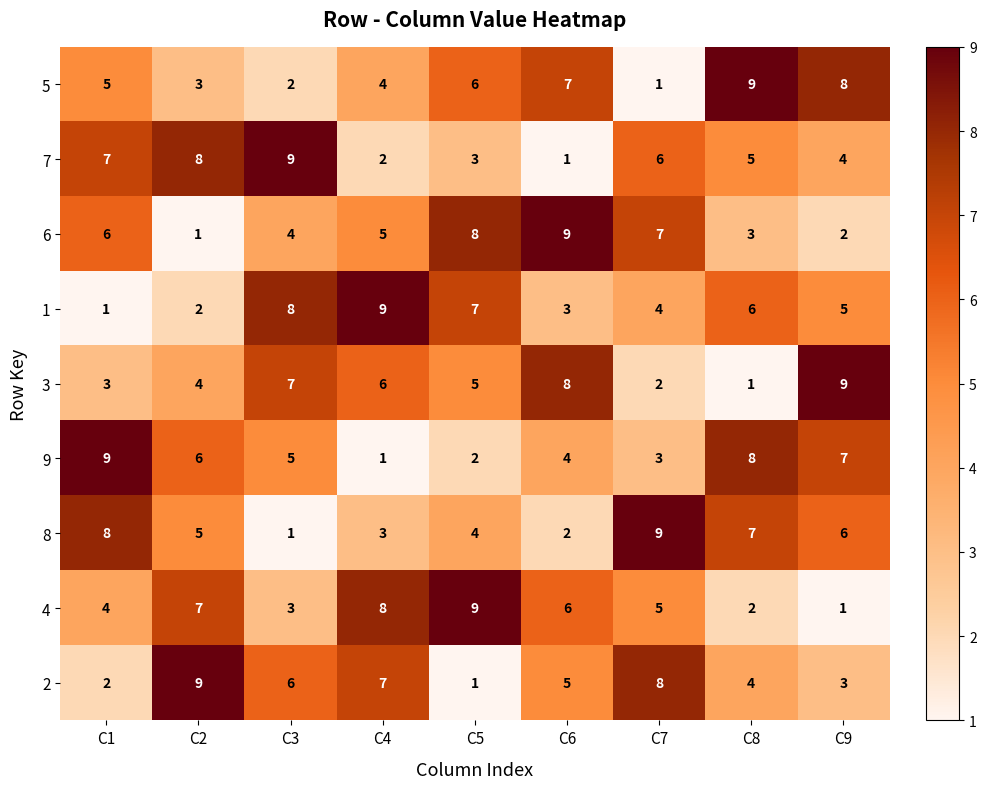

What is the total value across all series at C7?

45